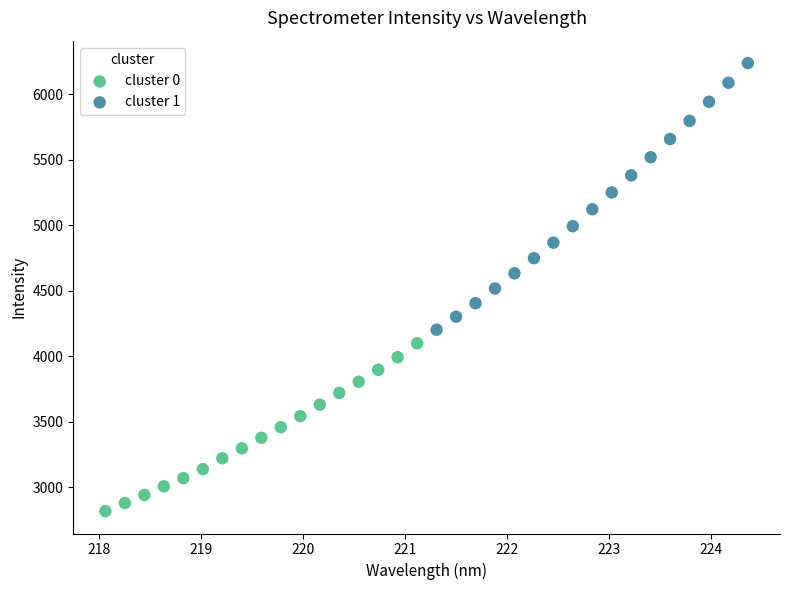

Which series contains the highest Y value?

cluster 1